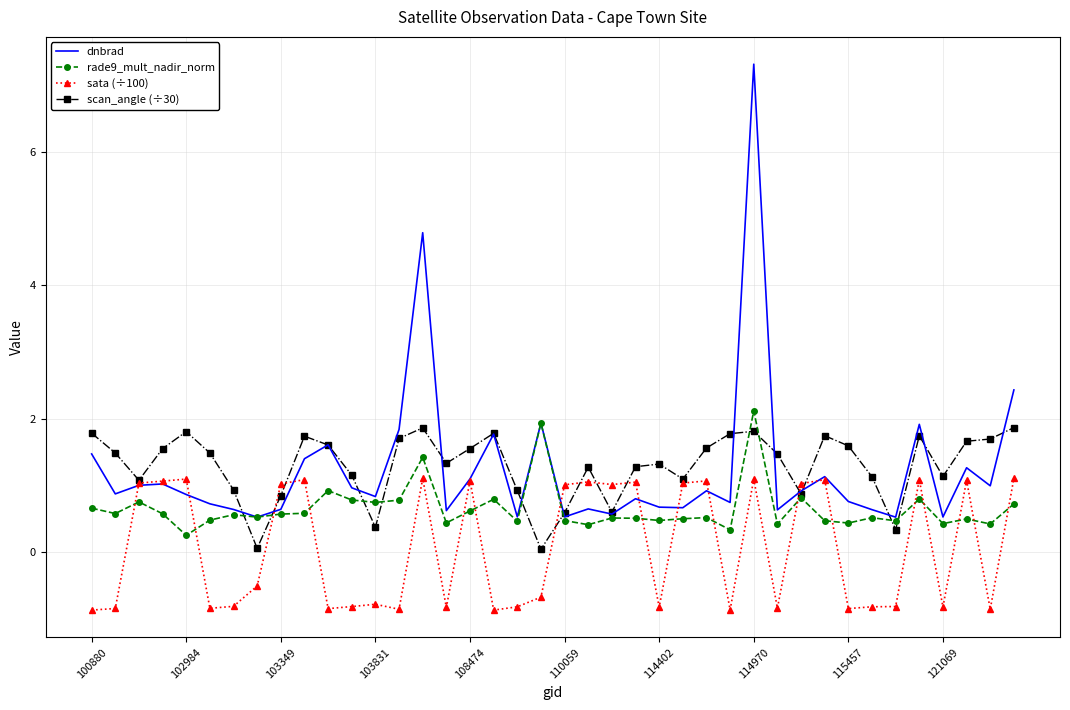

What is the minimum value shown in the chart?

-0.9